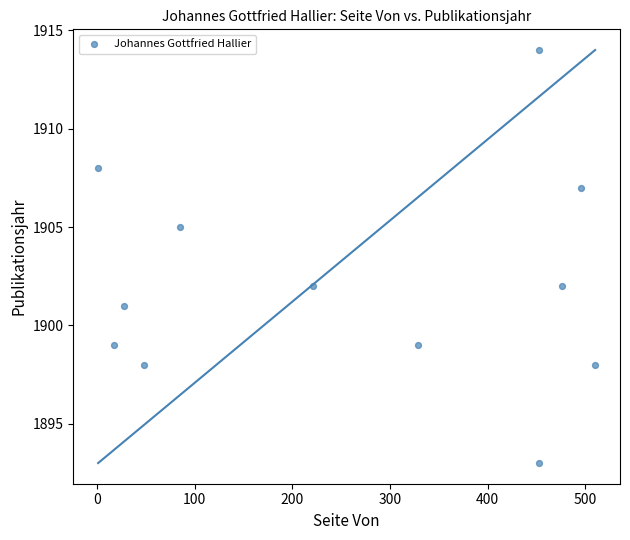

What is the range of Y values (max minus min)?

21